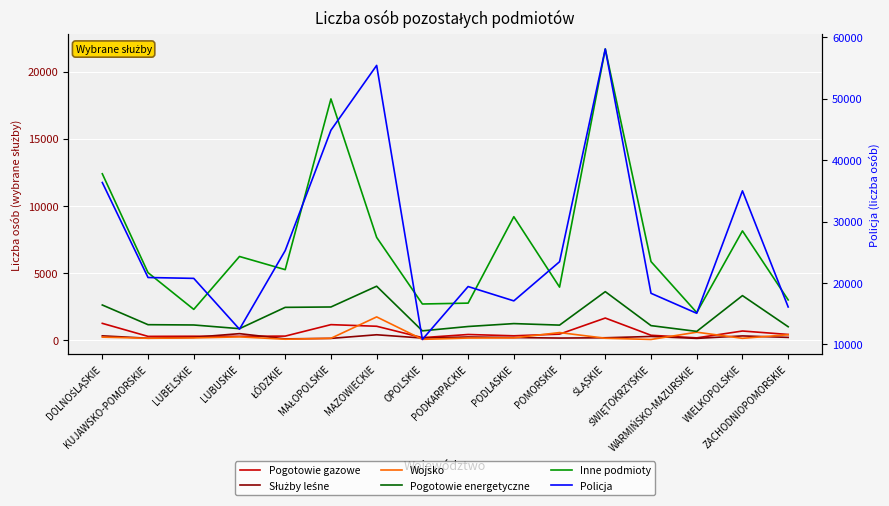

How many intersections are there between Pogotowie gazowe and Służby leśne?

2